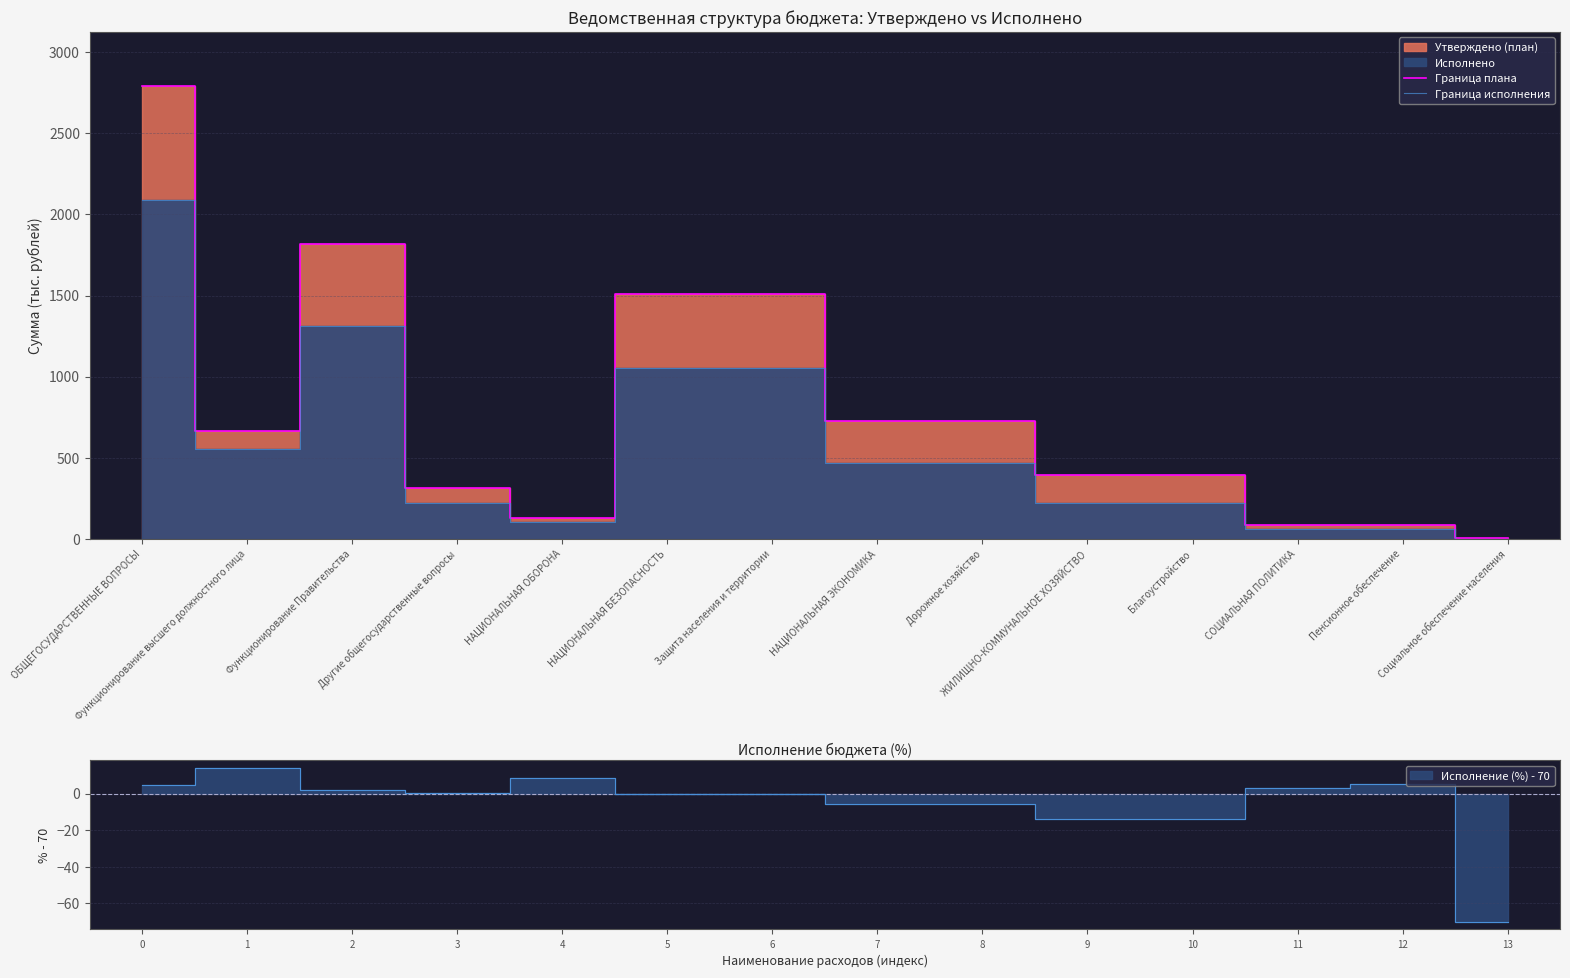

True or false: Граница исполнения has a value of 1568.1 at НАЦИОНАЛЬНАЯ БЕЗОПАСНОСТЬ.

False